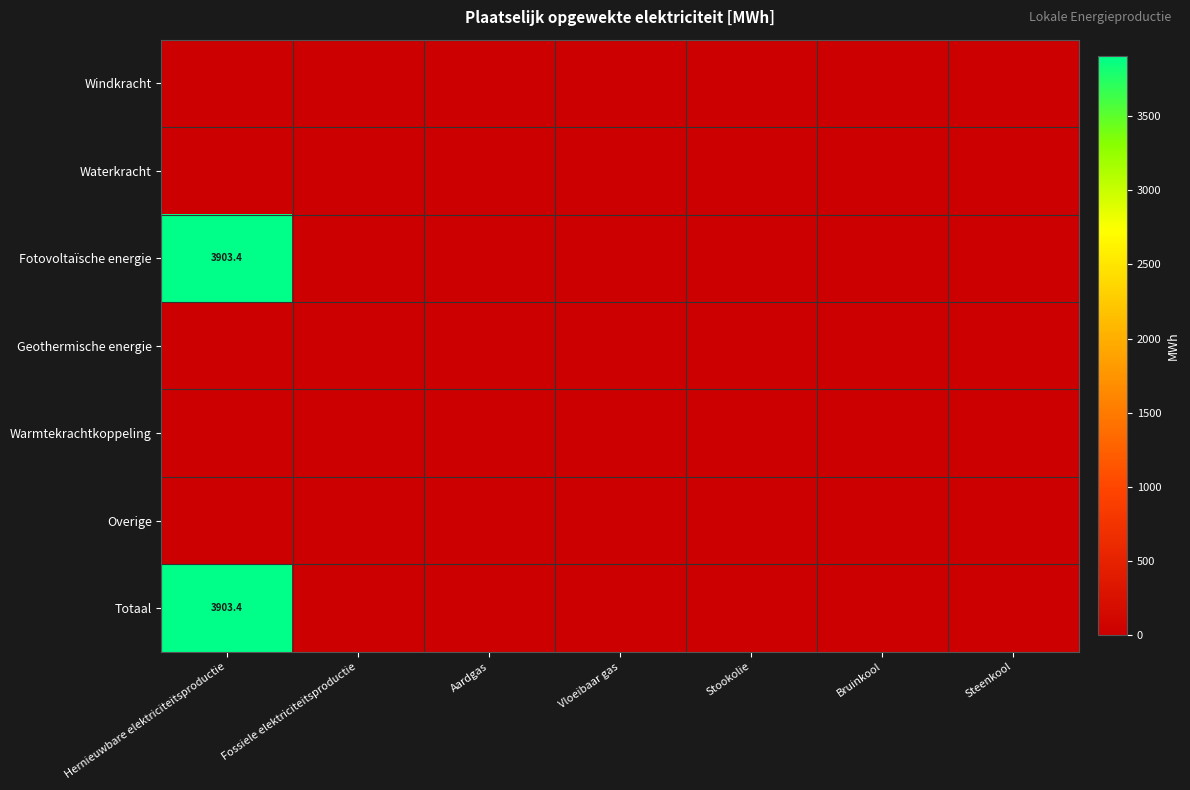

What is the average value of the Totaal series?

557.6